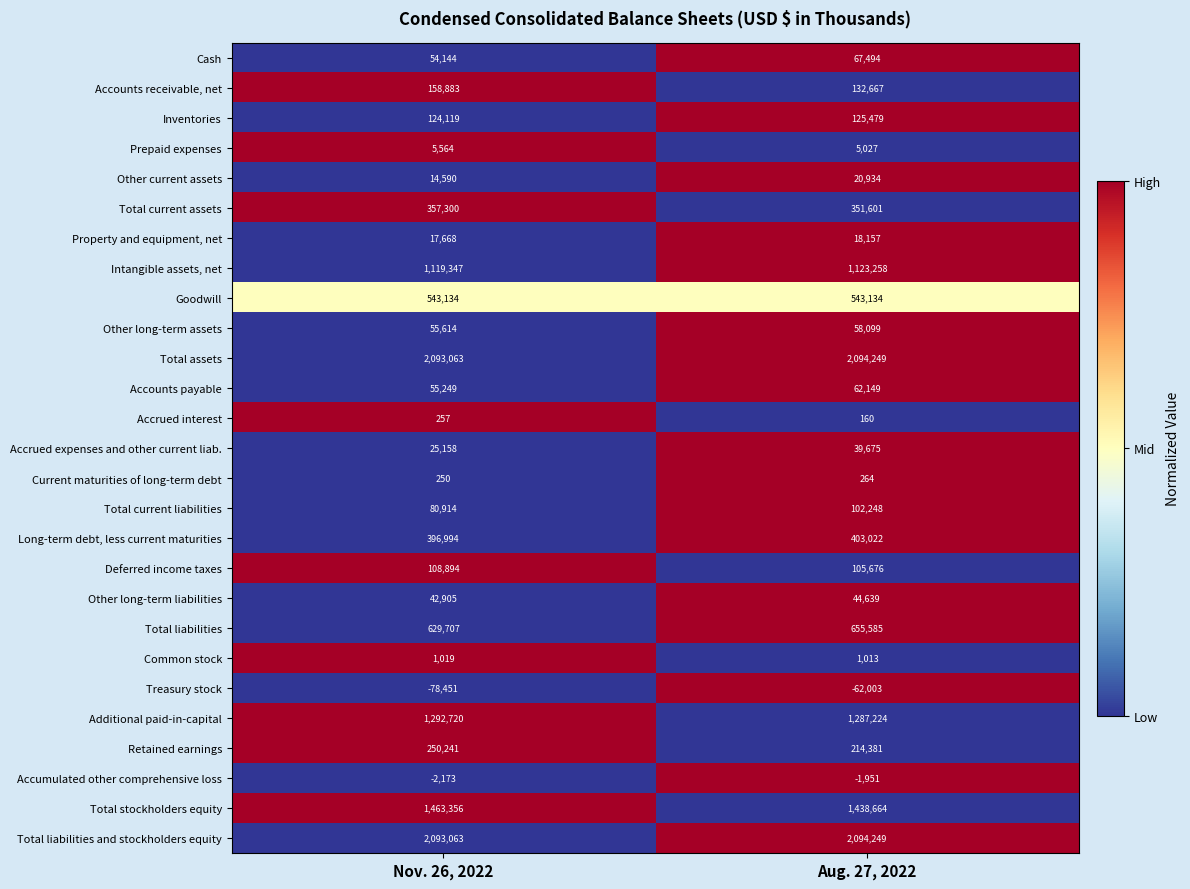

True or false: Accumulated other comprehensive loss has a value of -1951 at Aug. 27, 2022.

True